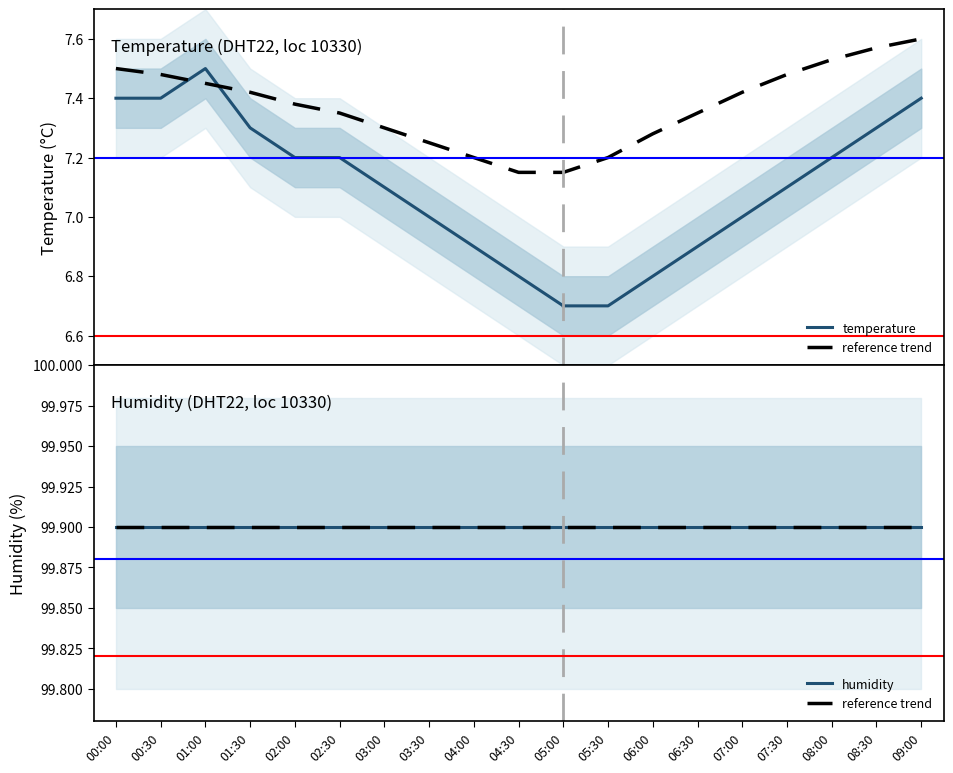

Is this an area chart (filled region under the line)?

No